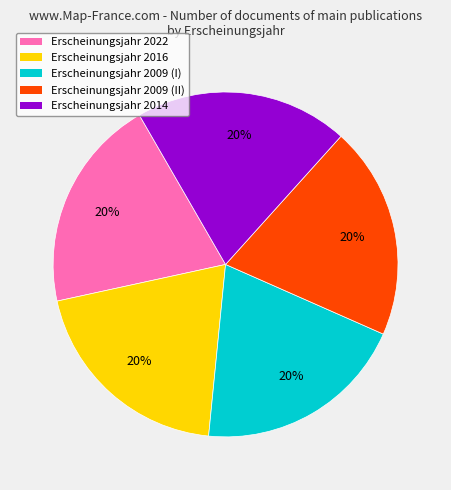

Is there a majority slice in this chart?

No